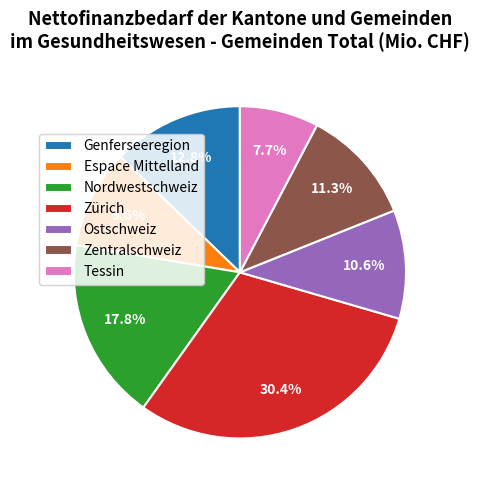

Does any single category account for the majority?

No